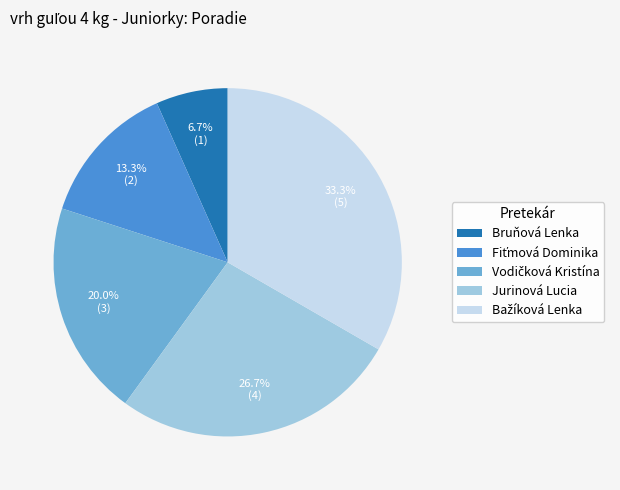

Does any single category account for the majority?

No